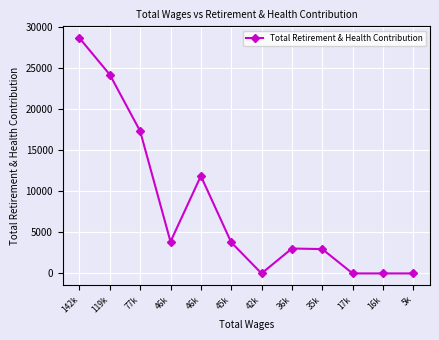

What is the change in value from 142k to 46k?

-16779